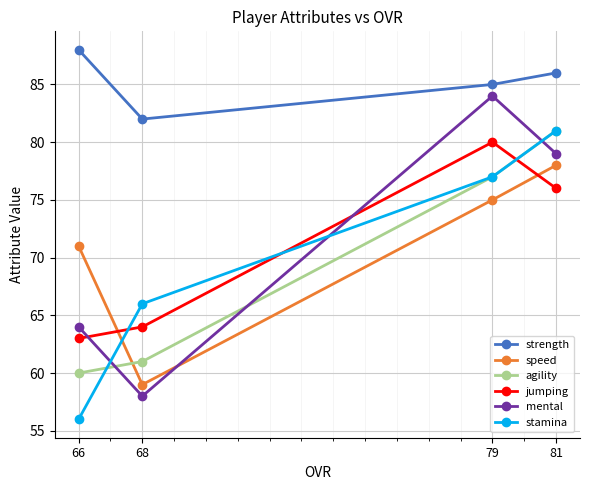

True or false: stamina and strength intersect in this chart.

False